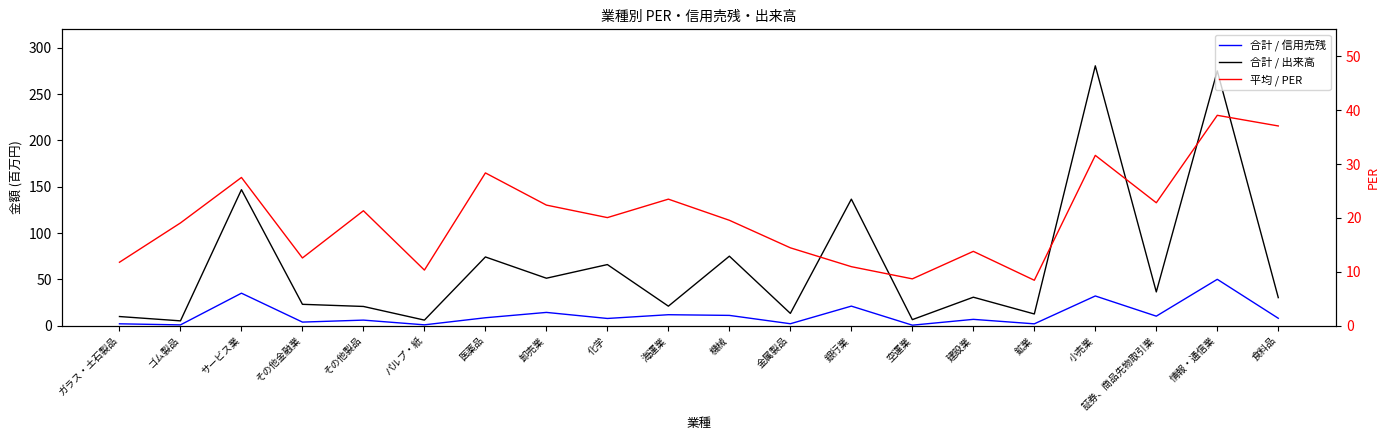

At how many categories does at least one series exceed 188?

2